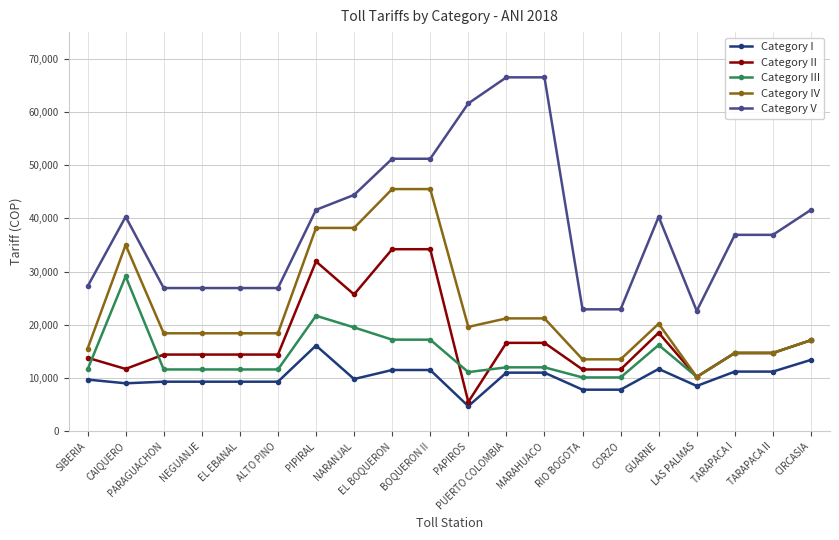

The value of Category I at PARAGUACHON is 9300. True or false?

True